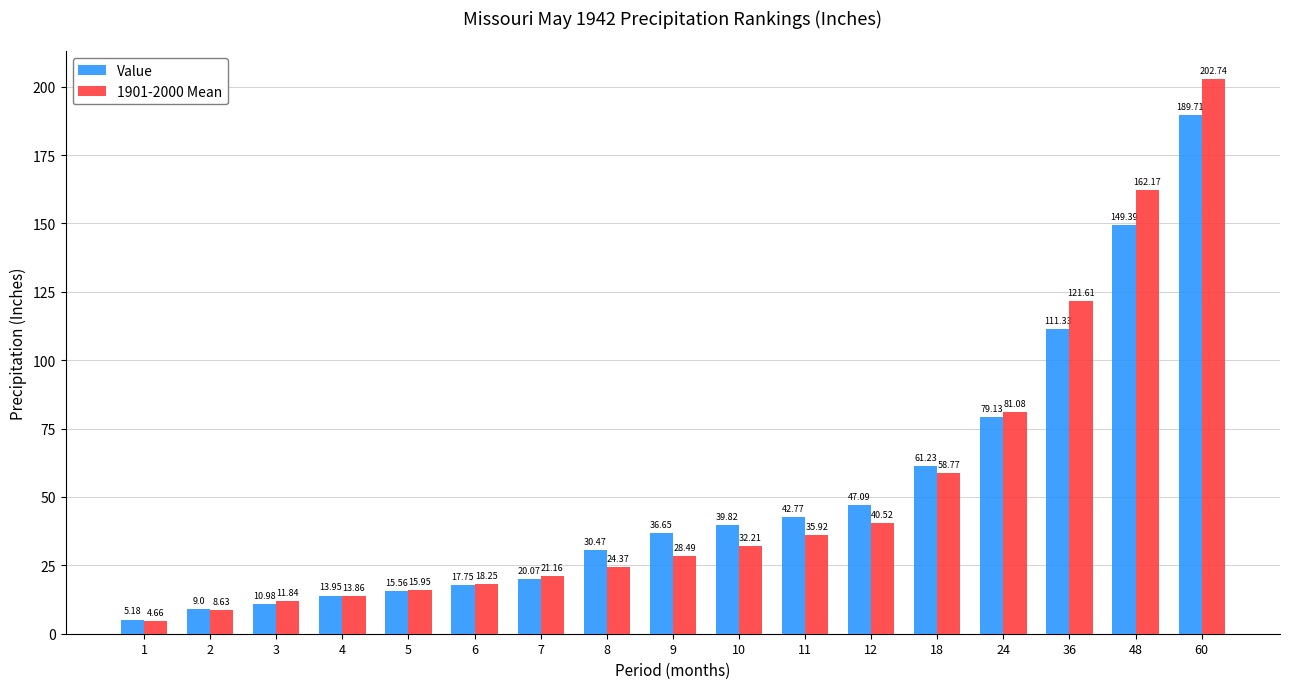

List the series in order of their overall mean, lowest first.

Value, 1901-2000 Mean